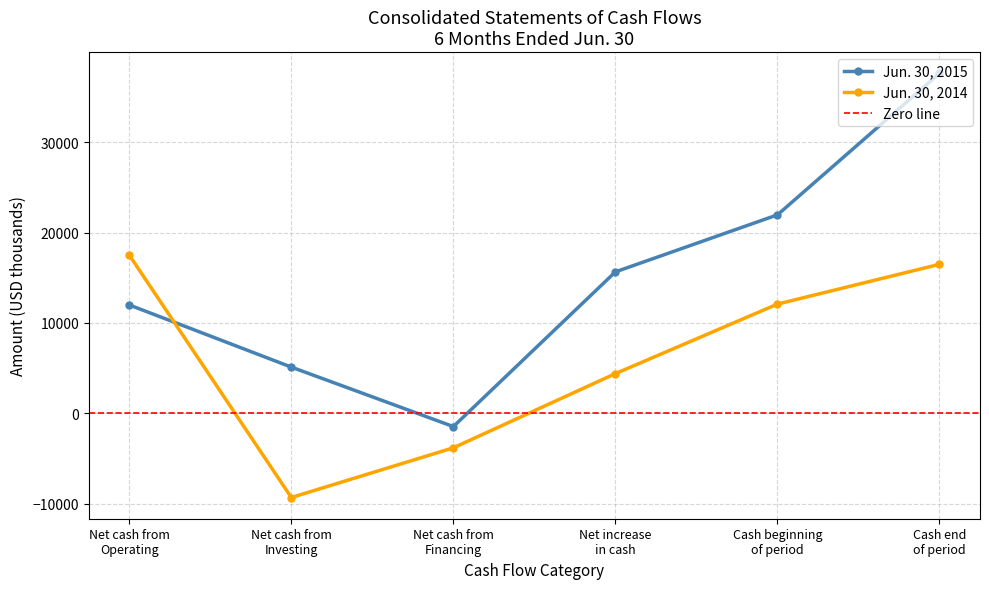

The value of Jun. 30, 2015 at Net increase
in cash is 15648. True or false?

True